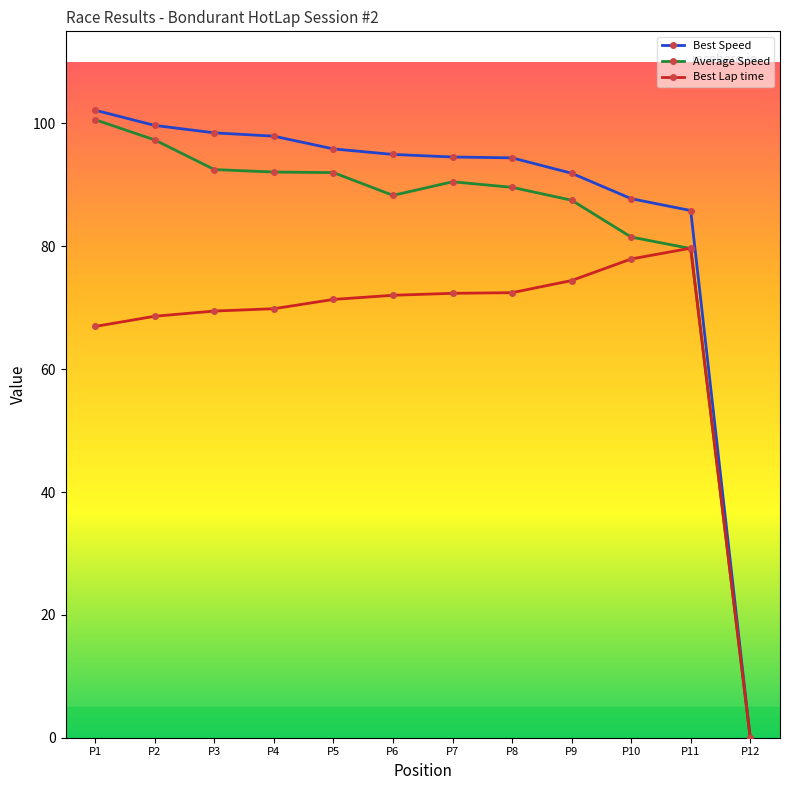

The Best Speed series shows 98.5 at P3. True or false?

True